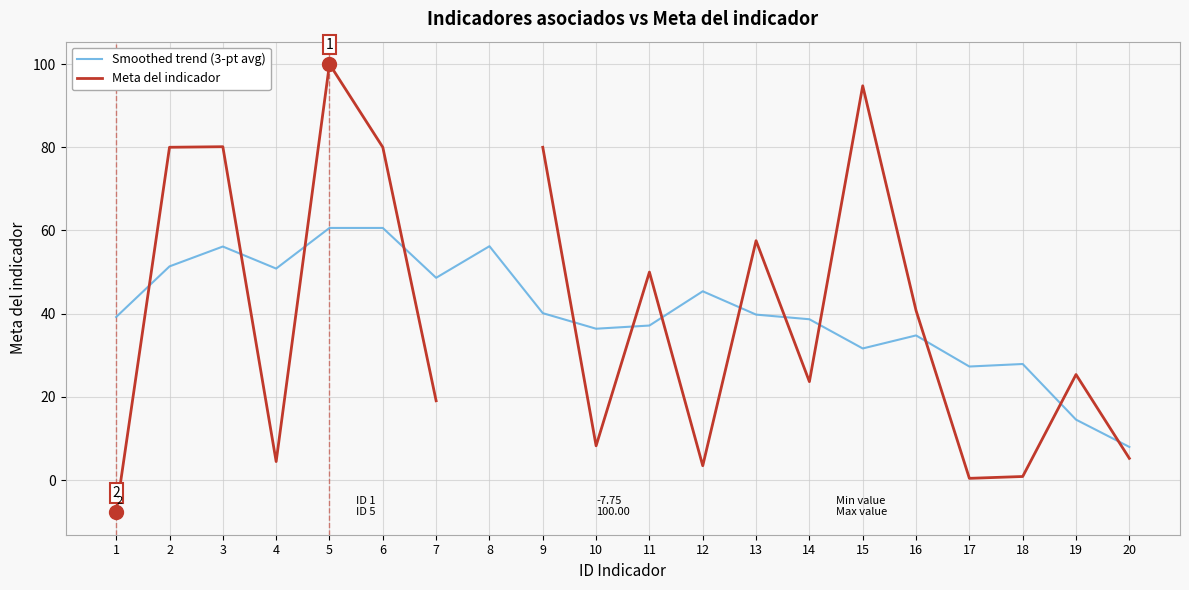

True or false: Smoothed trend (3-pt avg) has a value of 63.0 at 14.

False